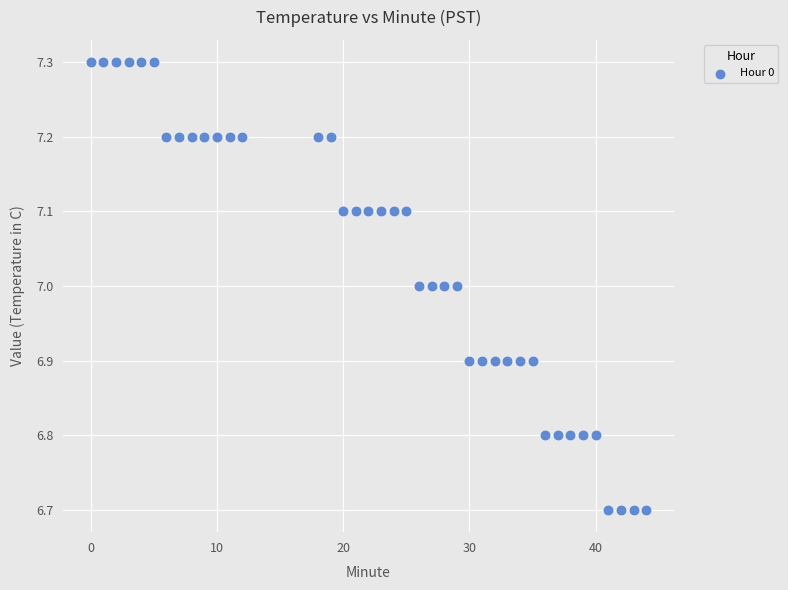

What is the range of X values (max minus min)?

44.0